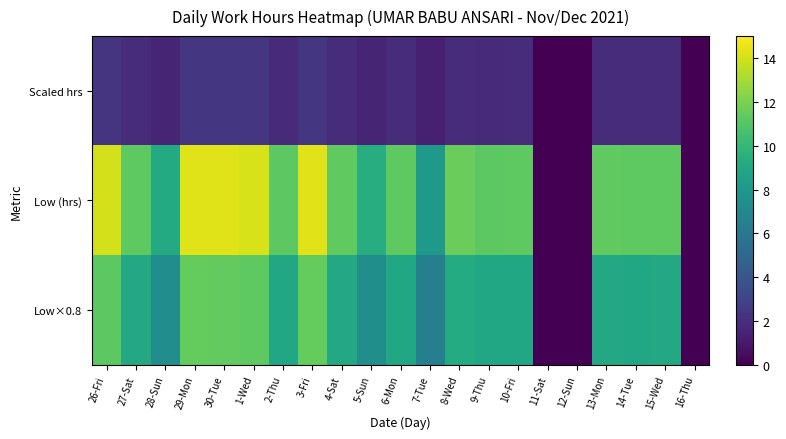

What is the spread (max minus min) of values at 14-Tue?

9.4